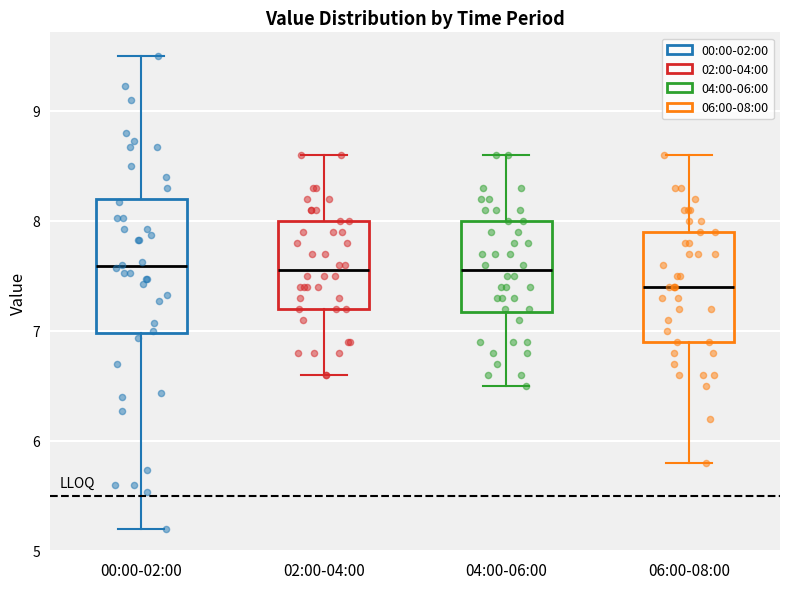

Reading left to right, read every box against the y-axis: the position of its median line, the range the box covers, and the ends of its whiskers. The values are not printed on the chart, so give them approximately, as read against the axis.

00:00-02:00: median 7.6, box 7.0 to 8.2, whiskers 5.2 to 9.5
02:00-04:00: median 7.6, box 7.2 to 8.0, whiskers 6.6 to 8.6
04:00-06:00: median 7.6, box 7.2 to 8.0, whiskers 6.5 to 8.6
06:00-08:00: median 7.4, box 6.9 to 7.9, whiskers 5.8 to 8.6